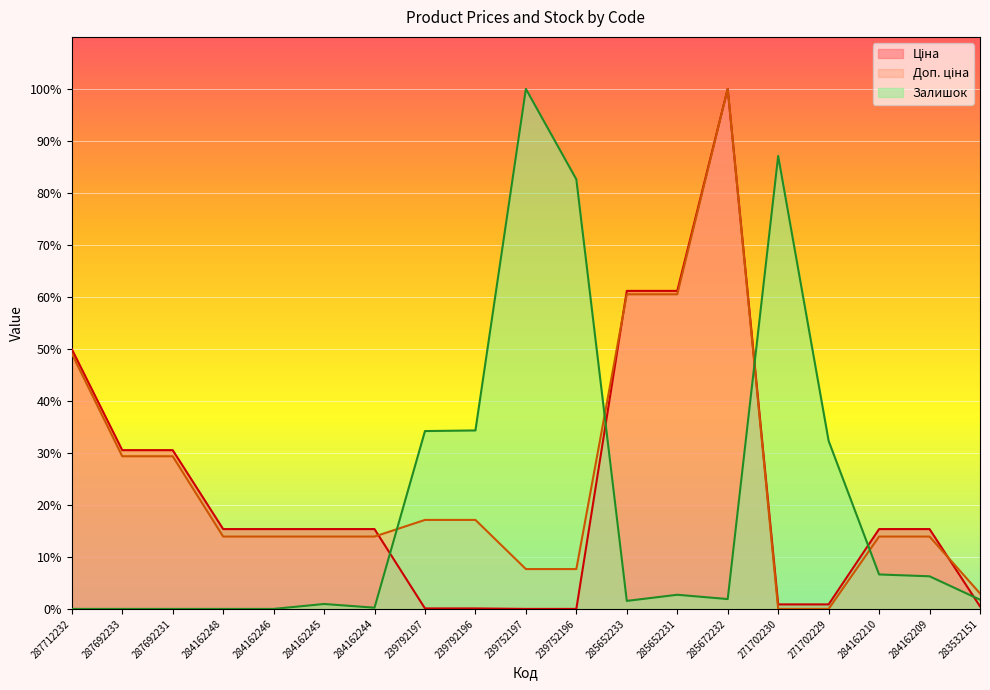

How many times do Доп. ціна and Залишок cross each other?

4